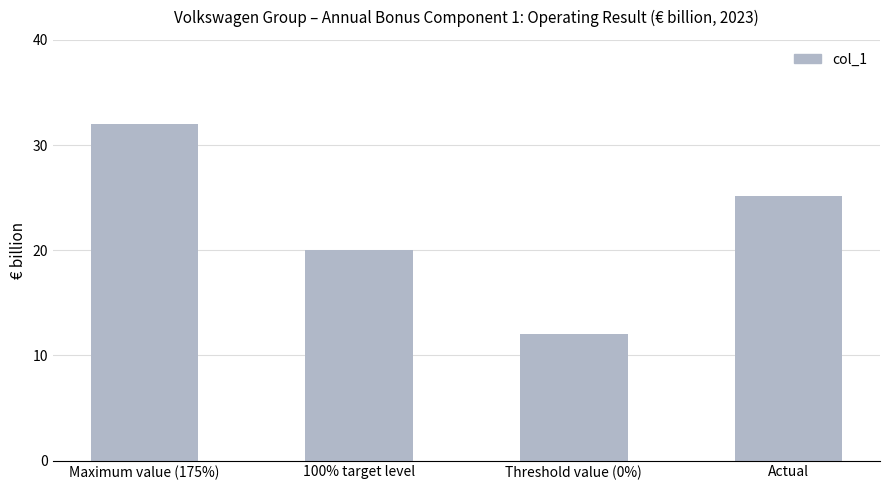

What is the average value?

22.3